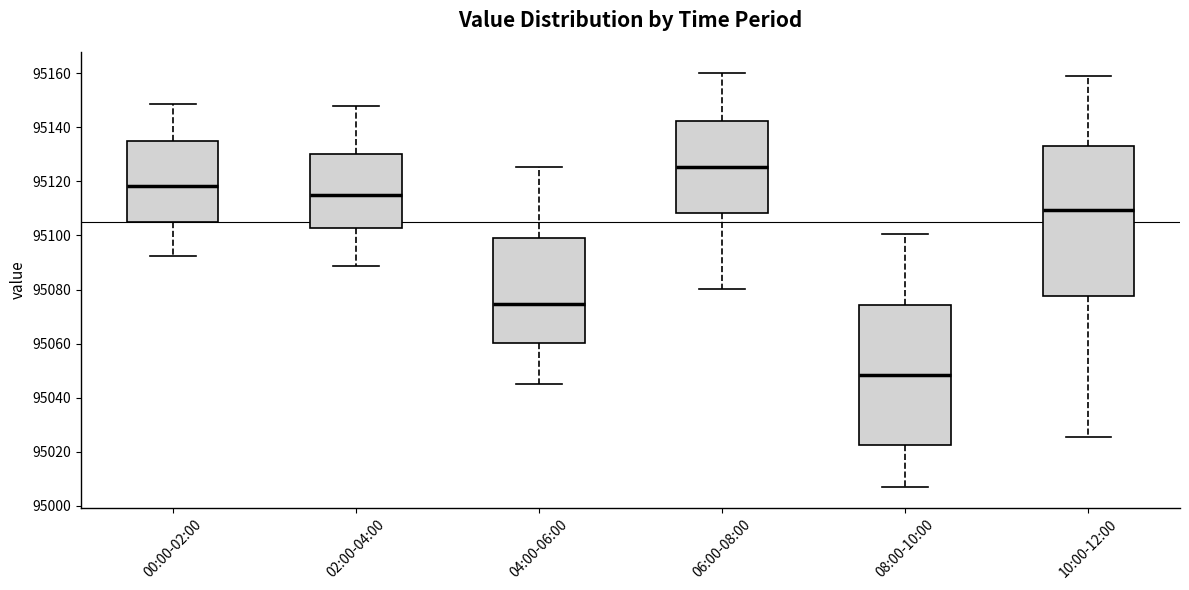

Which box is the tallest, from its lower edge to its upper edge?

10:00-12:00